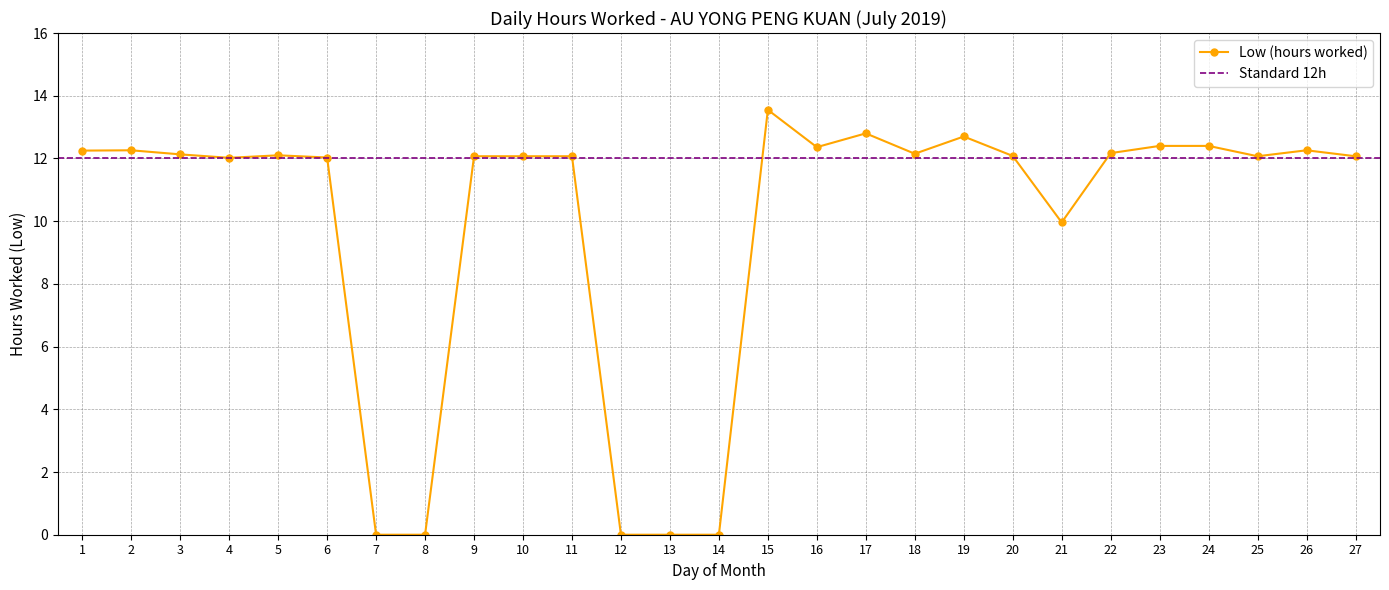

What is the ratio of the value at 9 to the value at 18?

1.0